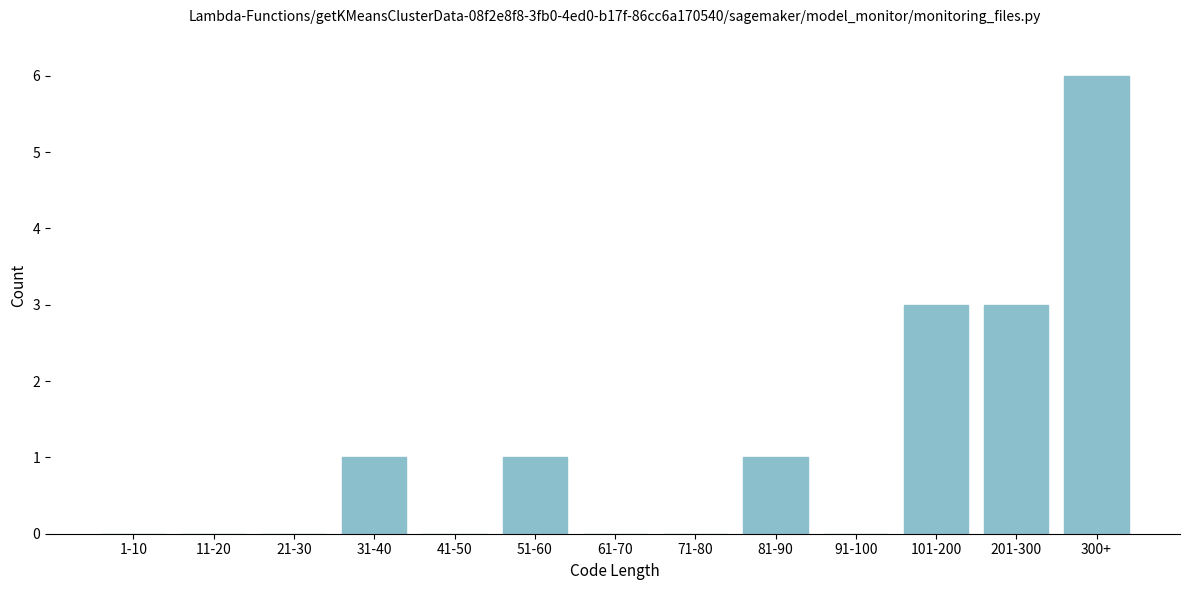

Reading left to right, what are all the values shown in this chart?

1-10=0	11-20=0	21-30=0	31-40=1	41-50=0	51-60=1	61-70=0	71-80=0	81-90=1	91-100=0	101-200=3	201-300=3	300+=6